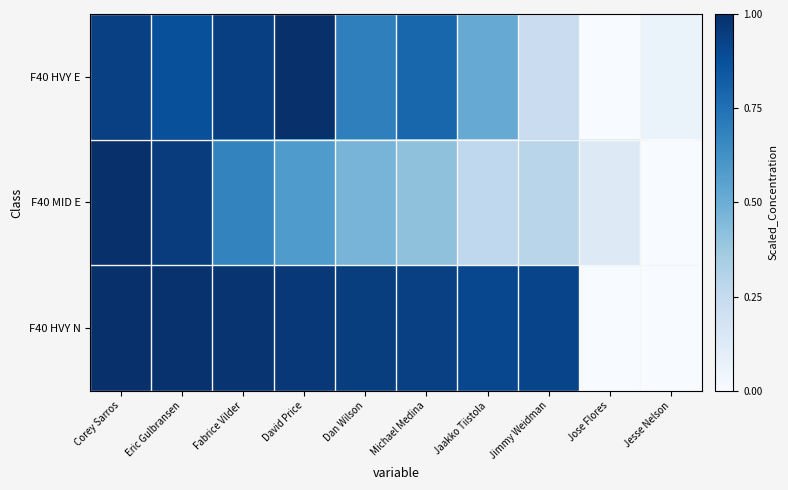

What is the total value across all series at Jose Flores?

0.1